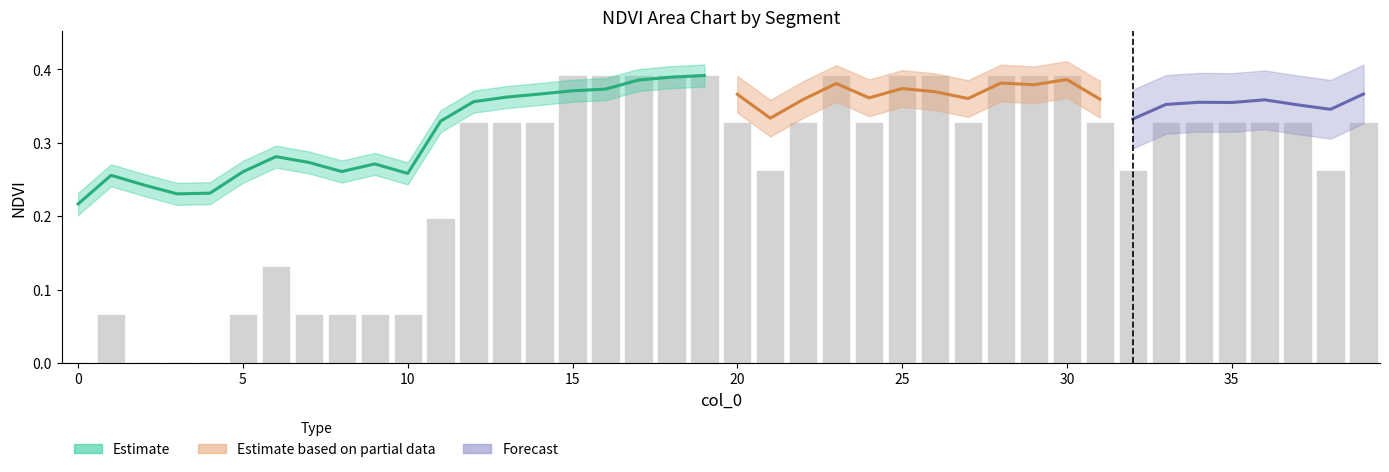

Reading right to left, transcribe all the data shown in this chart.

0.3	0.3	0.3	0.3	0.3	0.3	0.3	0.3	0.3	0.4	0.4	0.4	0.3	0.4	0.4	0.3	0.4	0.3	0.3	0.3	0.4	0.4	0.4	0.4	0.4	0.3	0.3	0.3	0.2	0.1	0.1	0.1	0.1	0.1	0.1	0.0	0.0	0.0	0.1	0.0